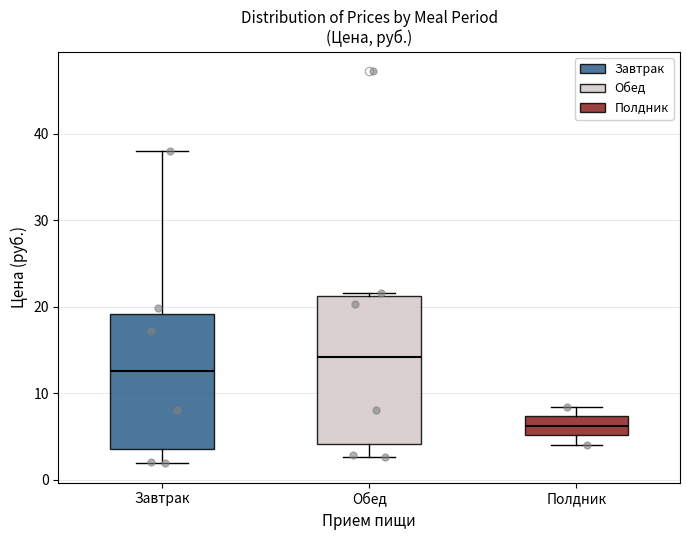

Reading left to right, transcribe this box plot: for each box, give where its median line is, the range the box spans, and where its two whiskers end, as read against the y-axis. The values are not printed on the chart, so give them approximately, as read against the axis.

Завтрак: median 13, box 4 to 19, whiskers 2 to 38
Обед: median 14, box 4 to 21, whiskers 3 to 22
Полдник: median 6, box 5 to 7, whiskers 4 to 8